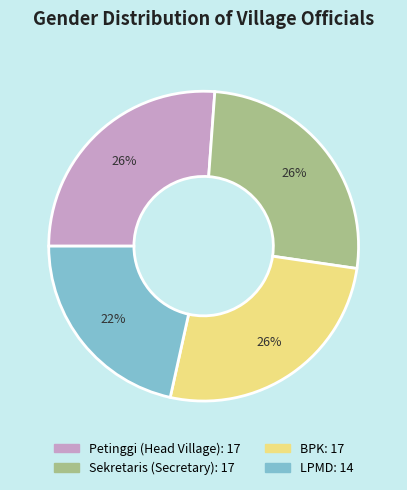

To the nearest percent, what portion does Sekretaris (Secretary) represent?

26%